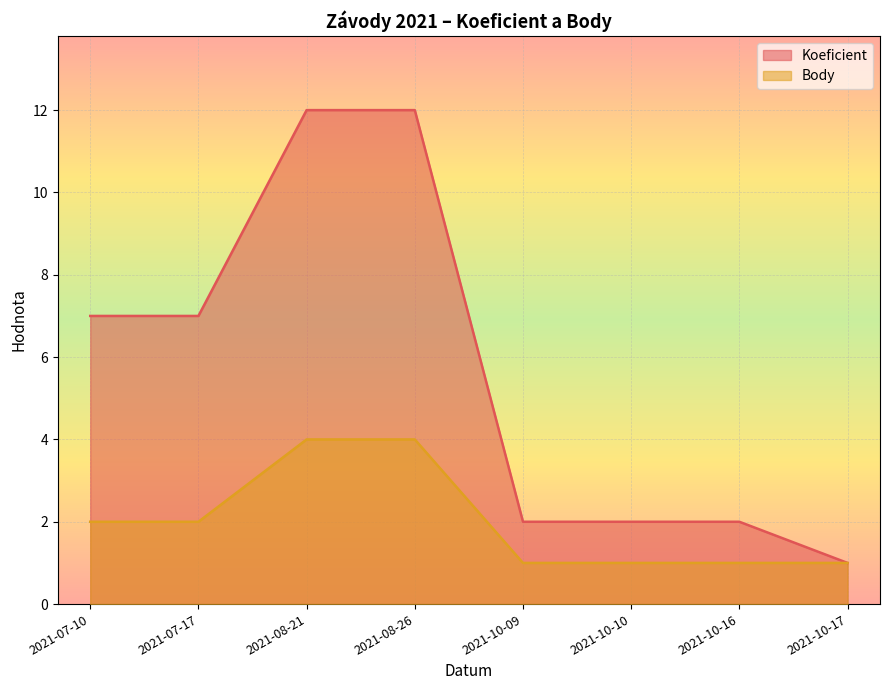

Rank the series at 2021-07-17 from highest to lowest value.

Koeficient, Body